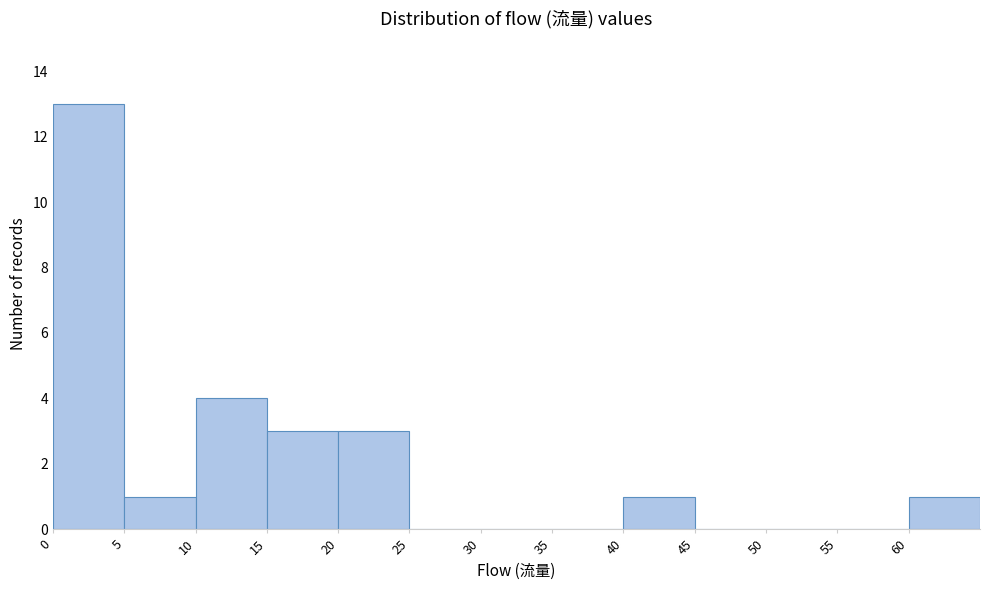

Which range on the x-axis has the tallest bar?

0 to 5